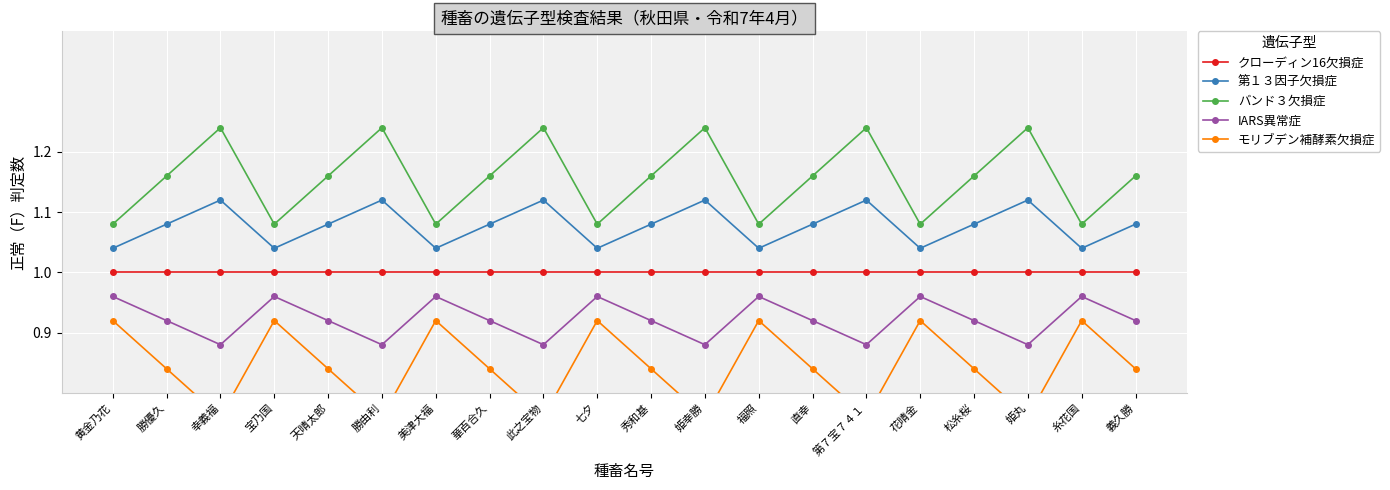

In IARS異常症, how many points are lower than both neighbors (excluding endpoints)?

6